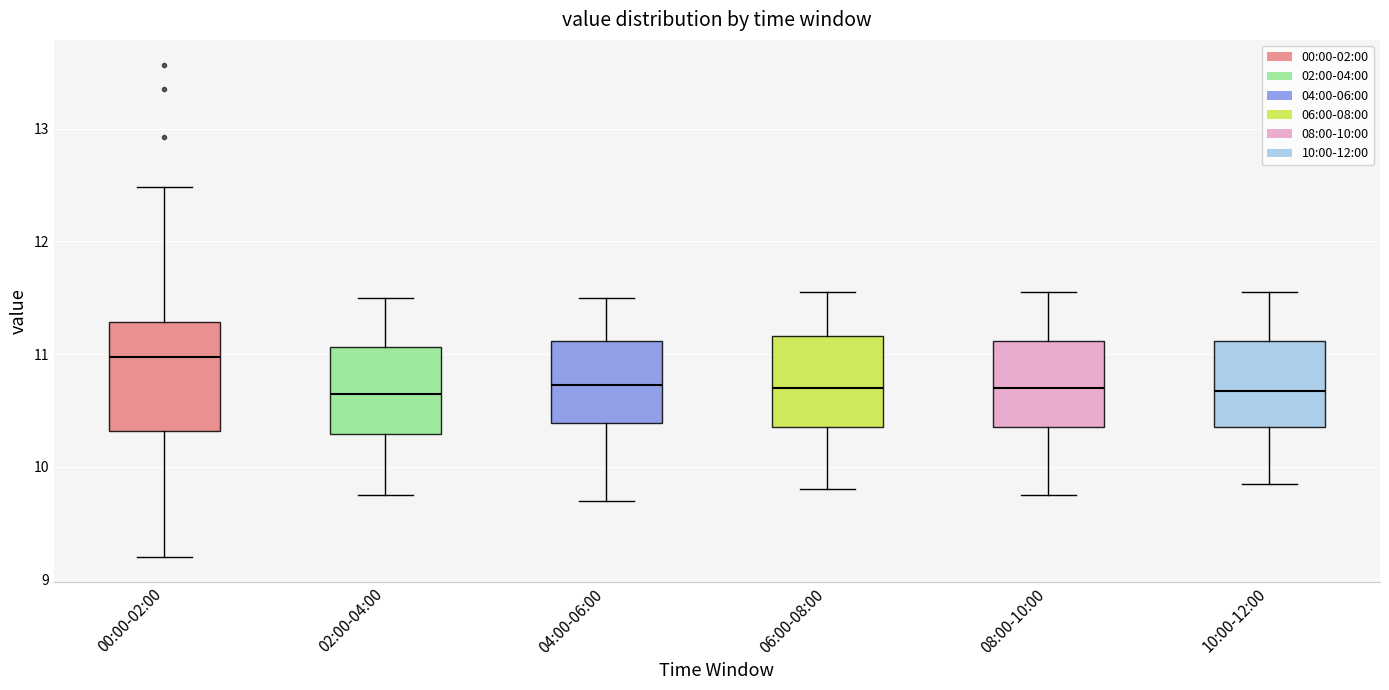

Where is the upper edge of the box for 10:00-12:00 on the y-axis? The values are not printed on the chart, so give them approximately, as read against the axis.

11.1